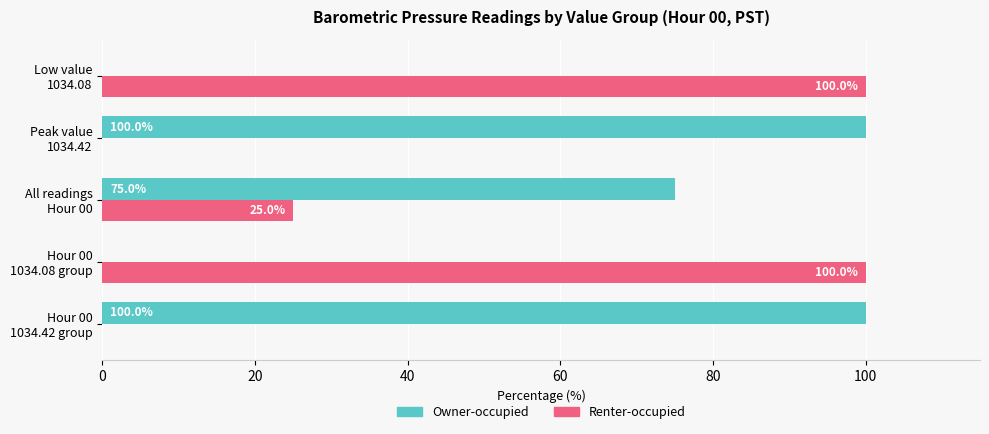

What is the maximum value shown in the chart?

100